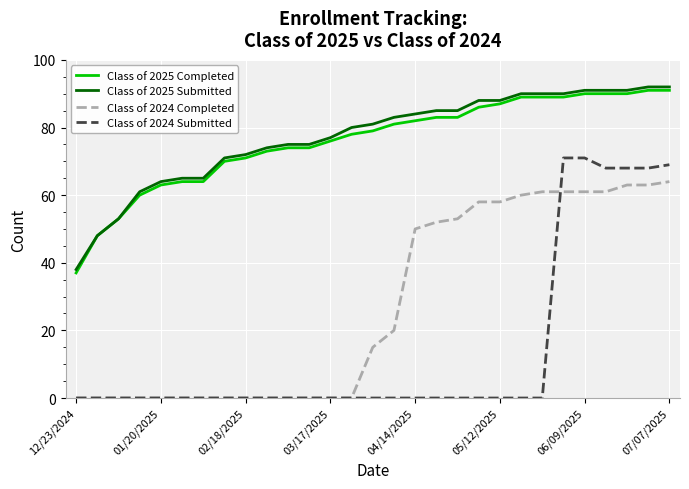

Which series has the largest range (max minus min)?

Class of 2024 Submitted